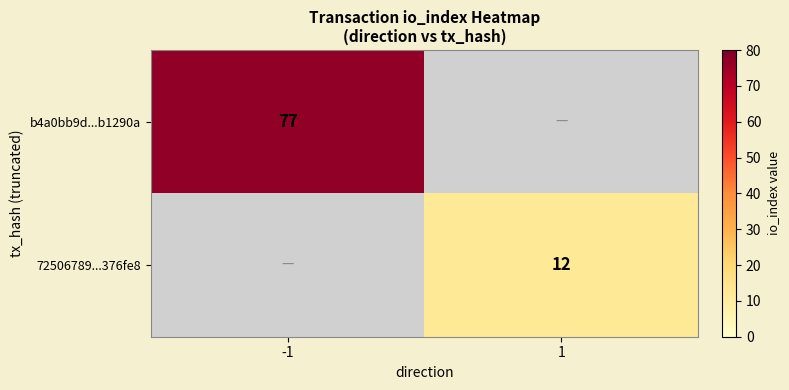

How many data points does each series have?

2